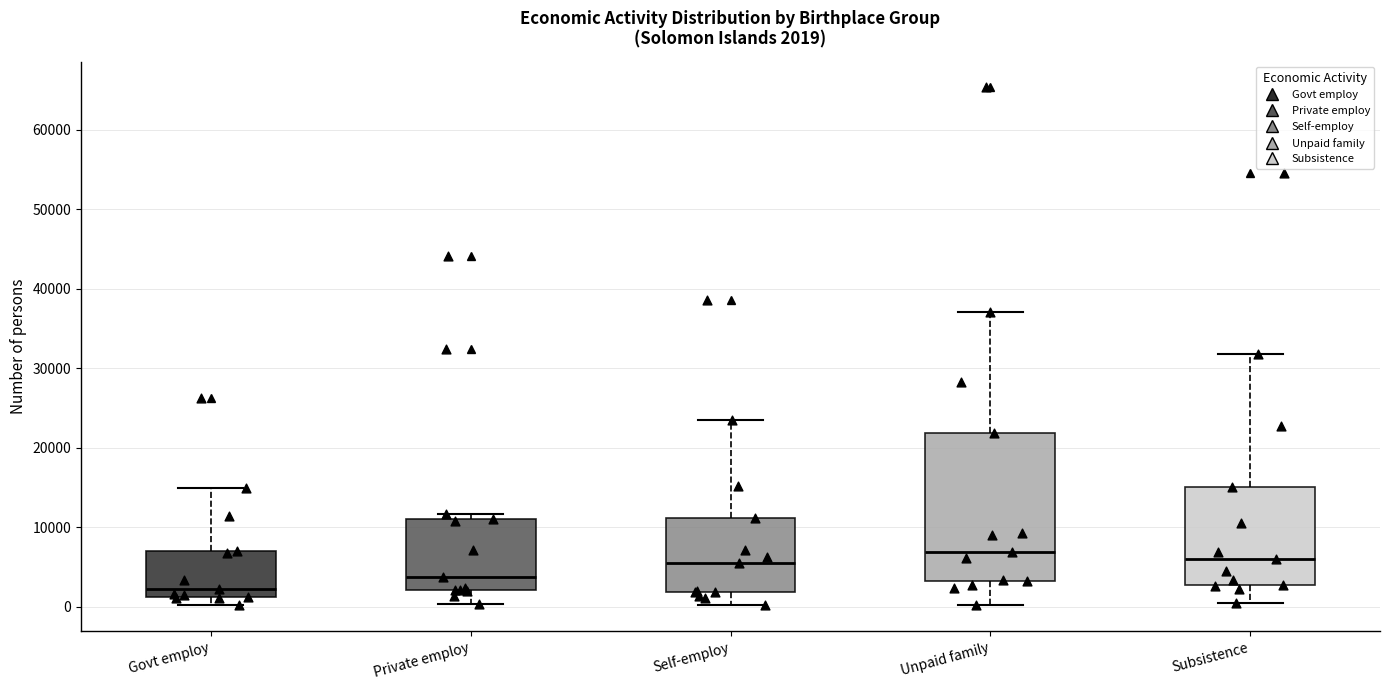

Which box is the tallest, from its lower edge to its upper edge?

Unpaid family